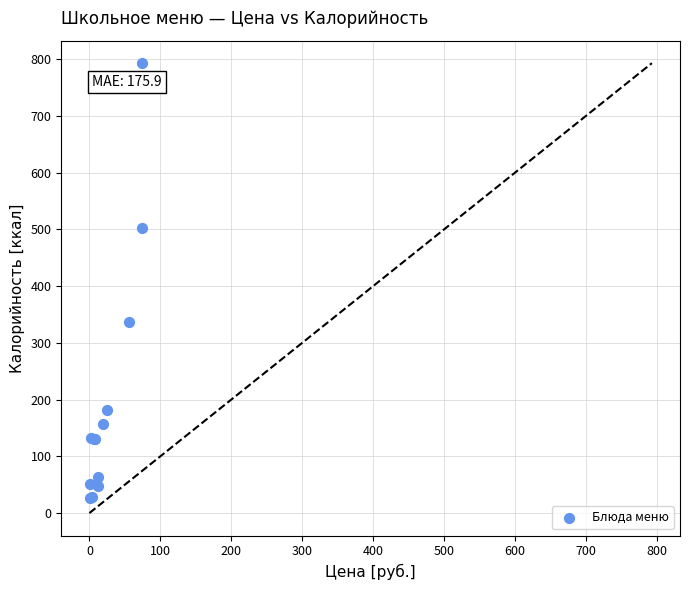

What Y value in the scatter plot is closest to 409?

337